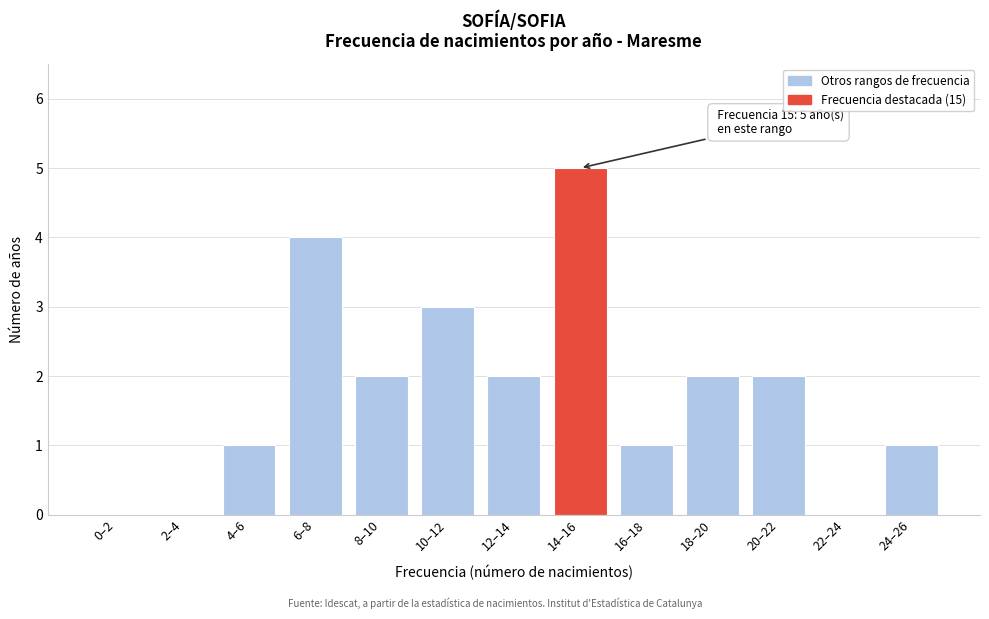

Reading right to left, list all the values displayed in this chart.

24–26=1	22–24=0	20–22=2	18–20=2	16–18=1	14–16=5	12–14=2	10–12=3	8–10=2	6–8=4	4–6=1	2–4=0	0–2=0